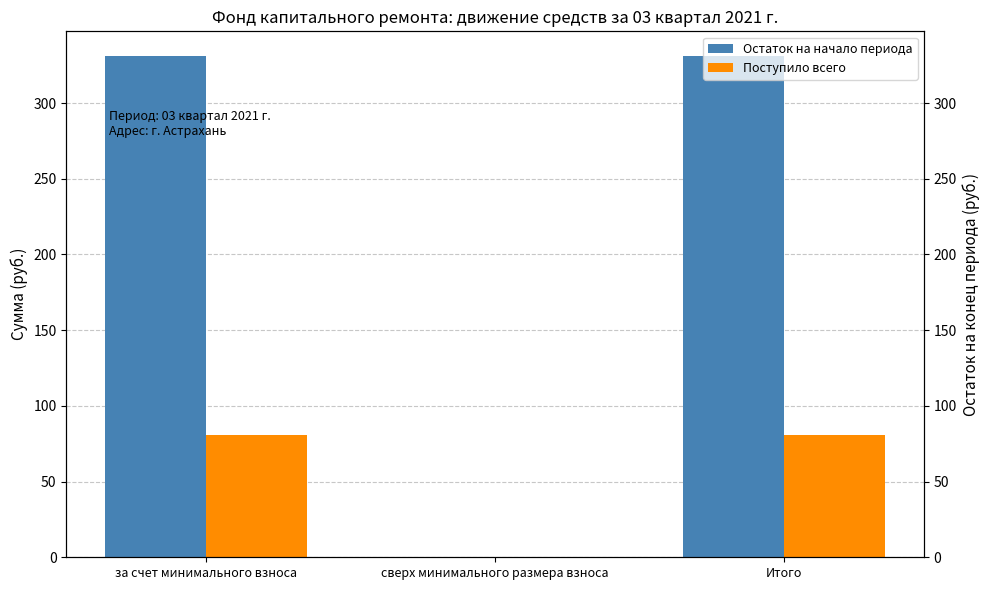

How many values in the Поступило всего series are below 80?

1